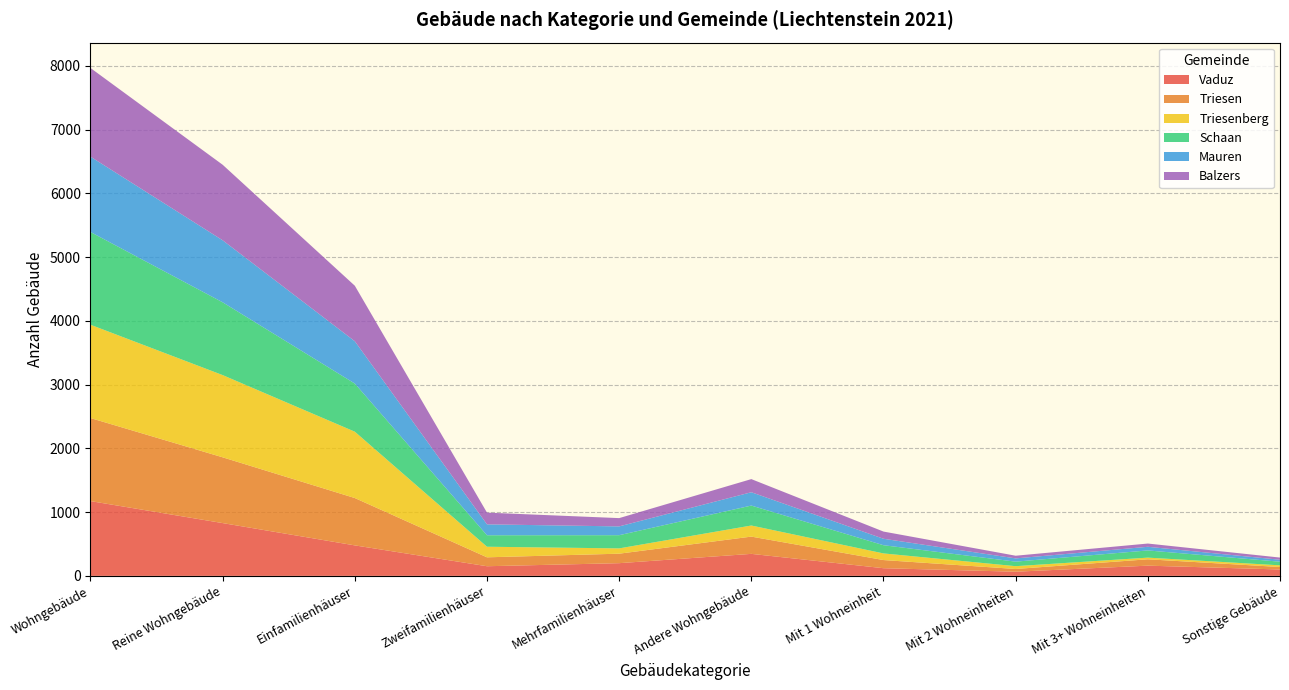

Reading left to right, transcribe all the data shown in this chart.

Vaduz: Wohngebäude=1173	Reine Wohngebäude=828	Einfamilienhäuser=478	Zweifamilienhäuser=151	Mehrfamilienhäuser=199	Andere Wohngebäude=345	Mit 1 Wohneinheit=120	Mit 2 Wohneinheiten=65	Mit 3+ Wohneinheiten=160	Sonstige Gebäude=100
Triesen: Wohngebäude=1303	Reine Wohngebäude=1032	Einfamilienhäuser=743	Zweifamilienhäuser=140	Mehrfamilienhäuser=149	Andere Wohngebäude=271	Mit 1 Wohneinheit=128	Mit 2 Wohneinheiten=43	Mit 3+ Wohneinheiten=100	Sonstige Gebäude=39
Triesenberg: Wohngebäude=1464	Reine Wohngebäude=1290	Einfamilienhäuser=1041	Zweifamilienhäuser=166	Mehrfamilienhäuser=83	Andere Wohngebäude=174	Mit 1 Wohneinheit=104	Mit 2 Wohneinheiten=44	Mit 3+ Wohneinheiten=26	Sonstige Gebäude=26
Schaan: Wohngebäude=1455	Reine Wohngebäude=1142	Einfamilienhäuser=755	Zweifamilienhäuser=180	Mehrfamilienhäuser=207	Andere Wohngebäude=313	Mit 1 Wohneinheit=129	Mit 2 Wohneinheiten=71	Mit 3+ Wohneinheiten=113	Sonstige Gebäude=57
Mauren: Wohngebäude=1182	Reine Wohngebäude=973	Einfamilienhäuser=664	Zweifamilienhäuser=171	Mehrfamilienhäuser=138	Andere Wohngebäude=209	Mit 1 Wohneinheit=101	Mit 2 Wohneinheiten=51	Mit 3+ Wohneinheiten=57	Sonstige Gebäude=31
Balzers: Wohngebäude=1391	Reine Wohngebäude=1185	Einfamilienhäuser=871	Zweifamilienhäuser=184	Mehrfamilienhäuser=130	Andere Wohngebäude=206	Mit 1 Wohneinheit=113	Mit 2 Wohneinheiten=42	Mit 3+ Wohneinheiten=51	Sonstige Gebäude=34